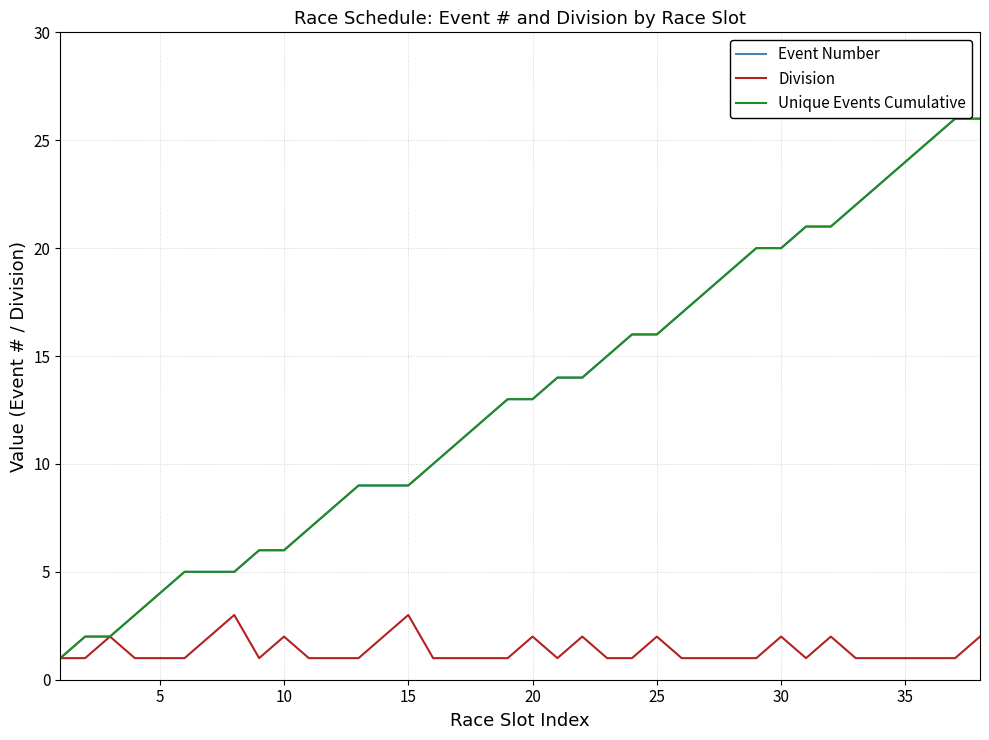

Does the chart have visible grid lines?

Yes